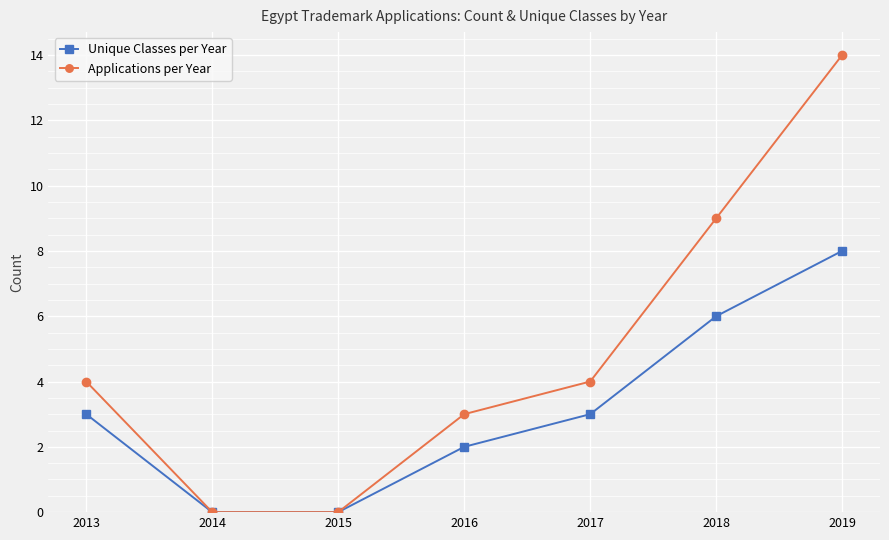

Reading right to left, extract all data points from this chart.

Unique Classes per Year: 8	6	3	2	0	0	3
Applications per Year: 14	9	4	3	0	0	4